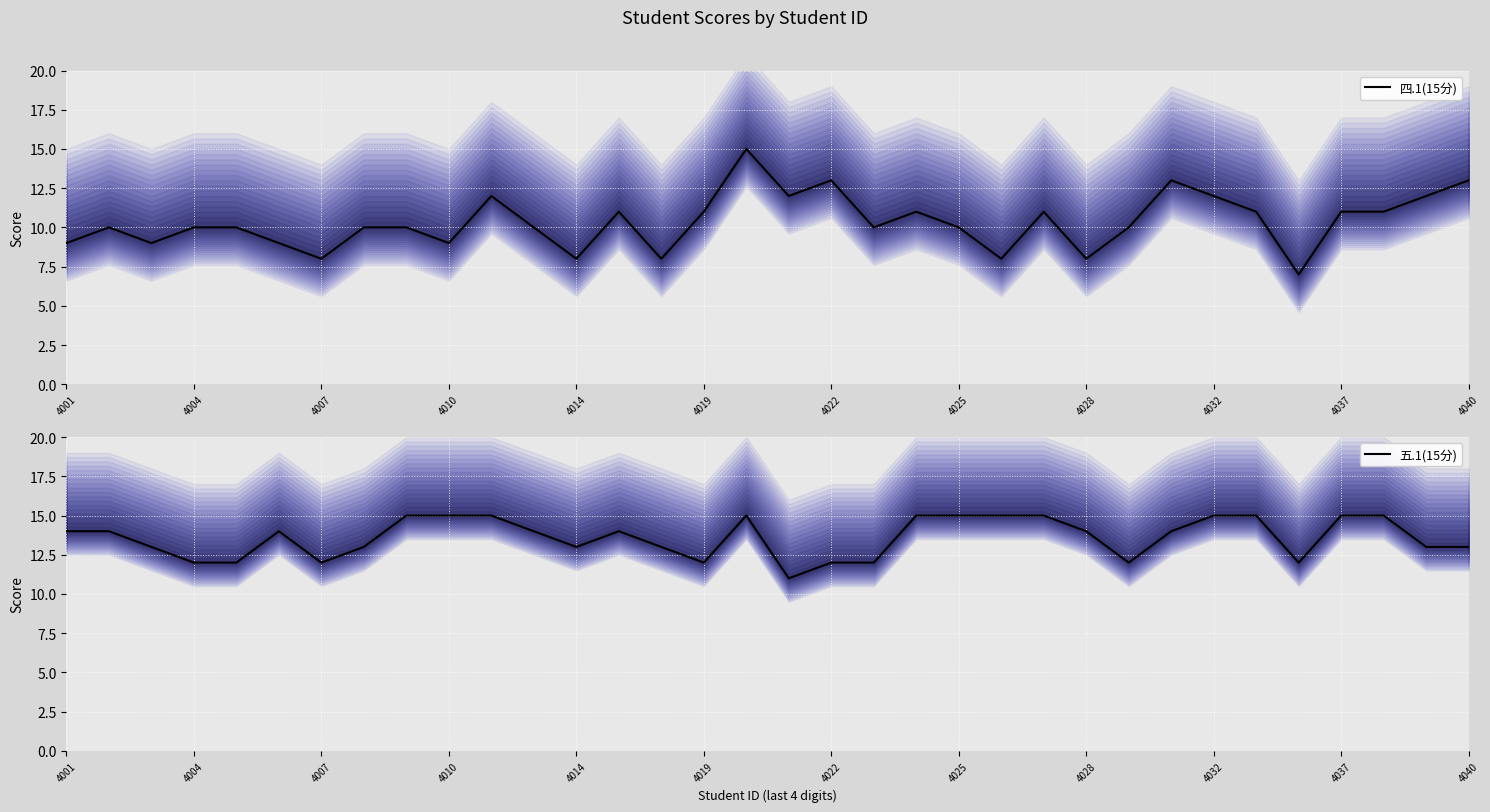

The value of 四.1(15分) at 4004 is 14. True or false?

False